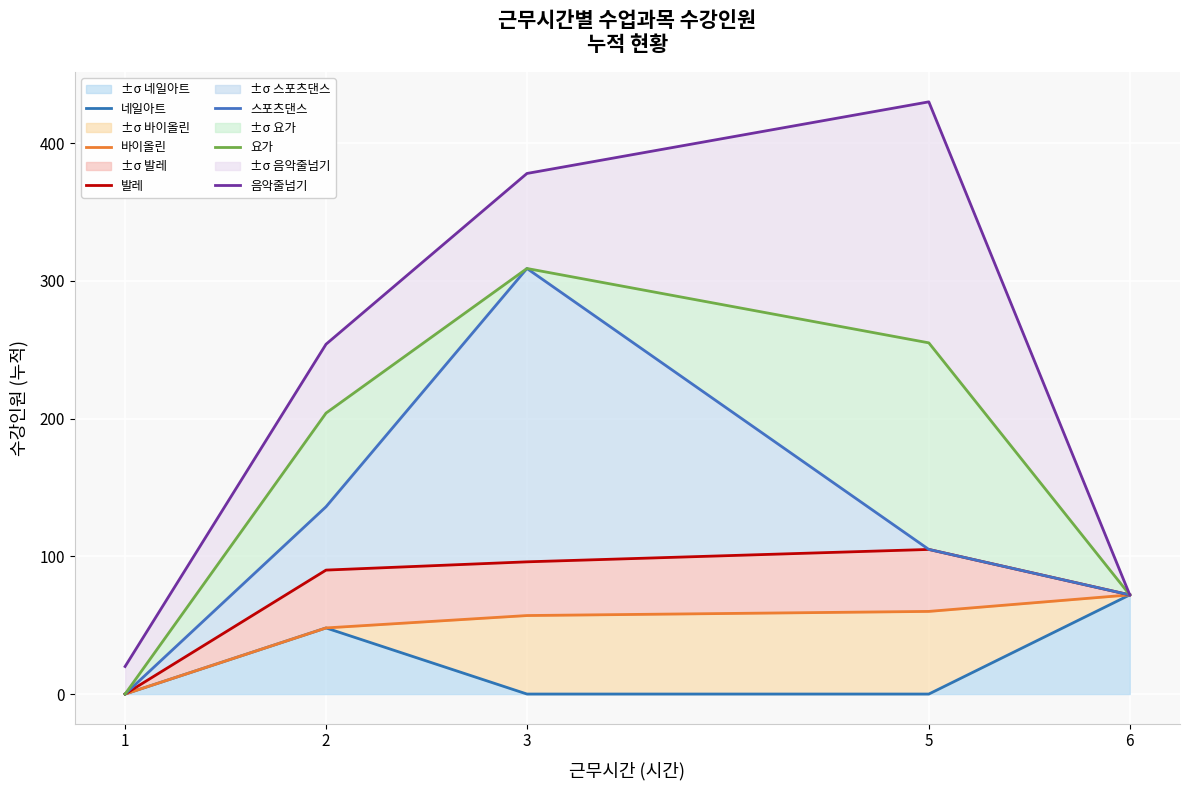

How many values in the 바이올린 series exceed 57?

2